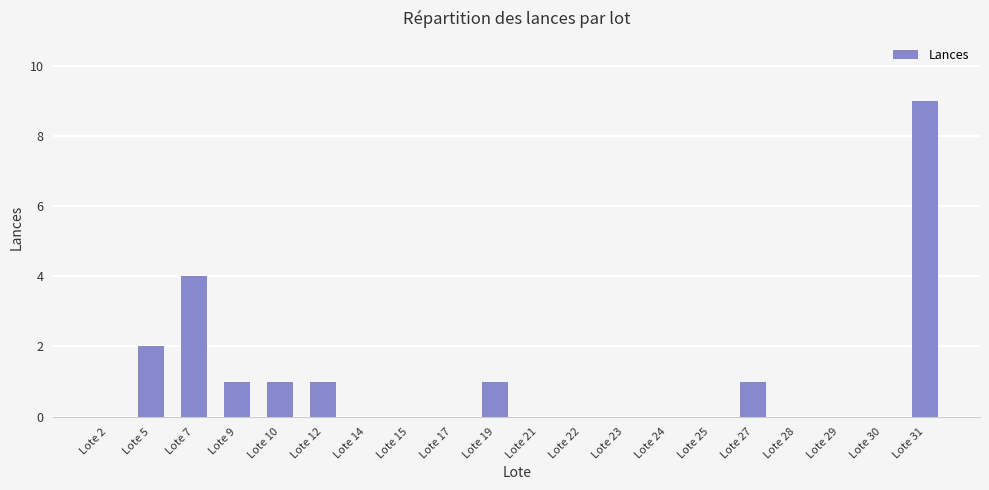

Reading right to left, what are all the values shown in this chart?

9	0	0	0	1	0	0	0	0	0	1	0	0	0	1	1	1	4	2	0